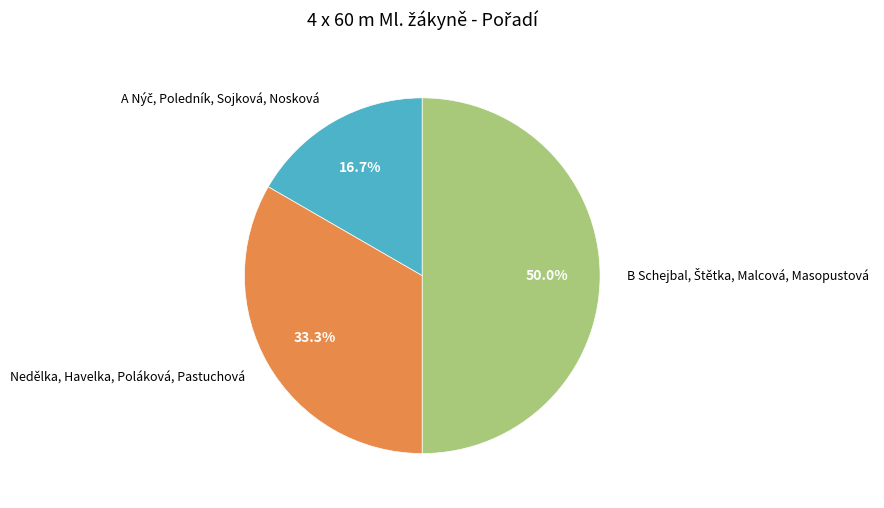

The Nedělka, Havelka, Poláková, Pastuchová slice represents 33% of the pie. True or false?

True